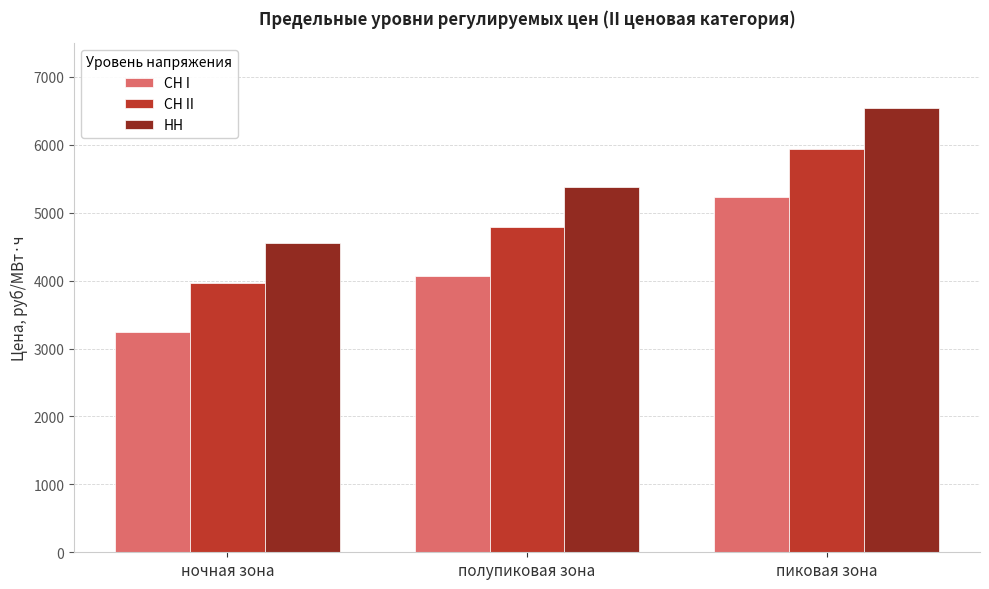

True or false: СН II has a value of 3958.4 at ночная зона.

True